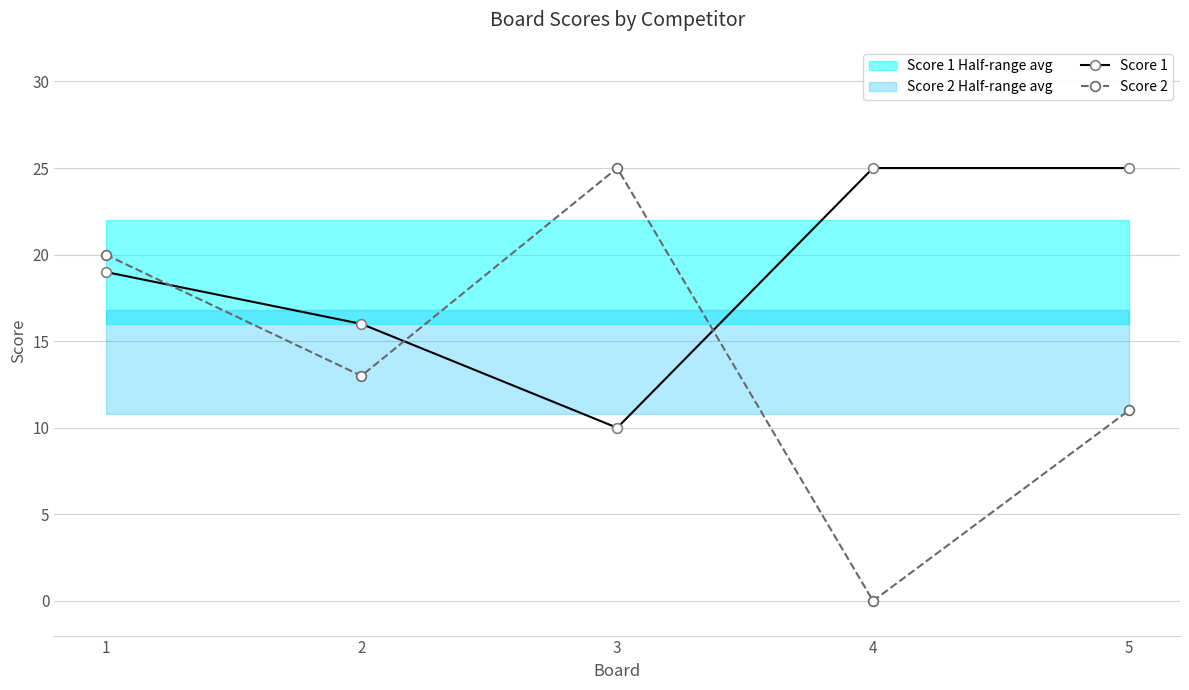

How many distinct data groups are displayed?

2